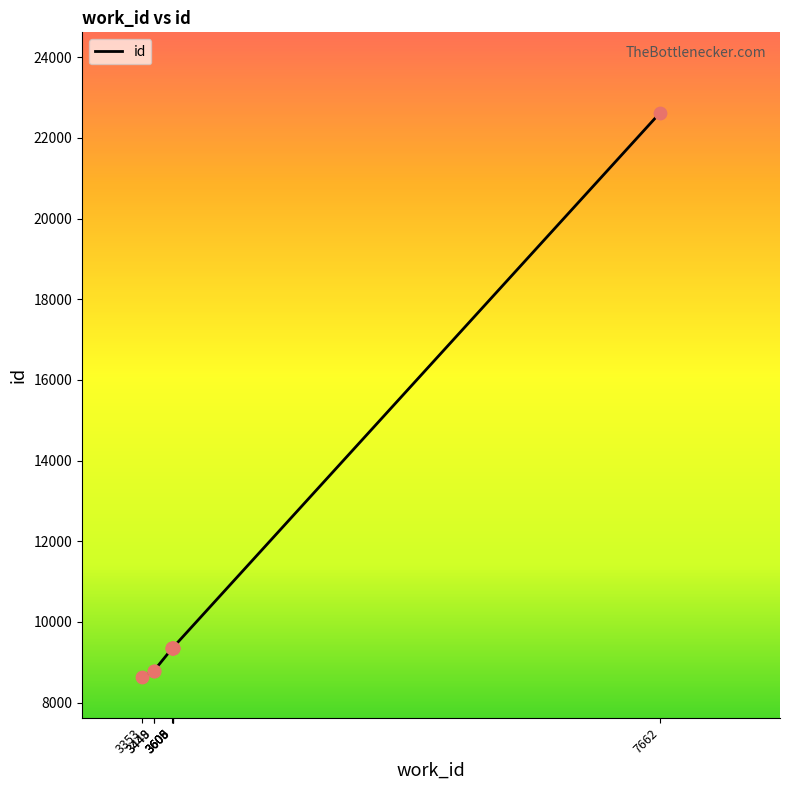

What is the change in value from 3449 to 3605?

+572